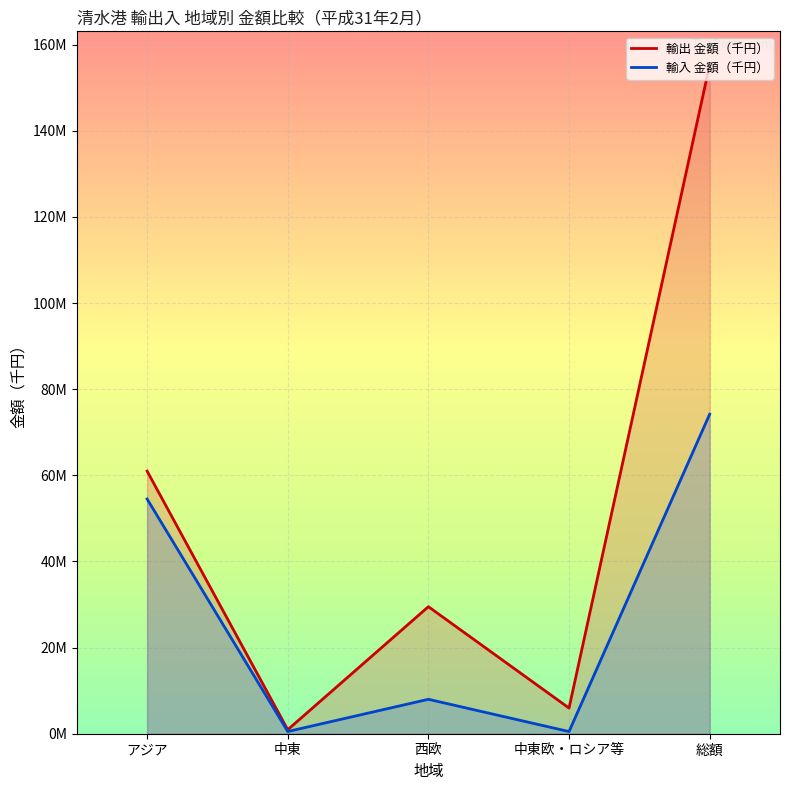

The 輸入 金額（千円） series shows 895620 at 中東. True or false?

False